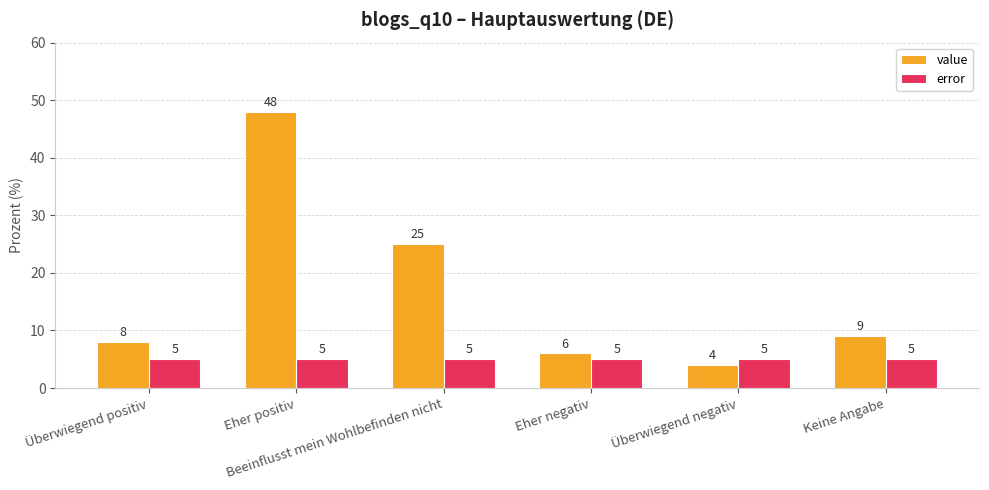

What is the label of the 6th bar from the left?

Keine Angabe